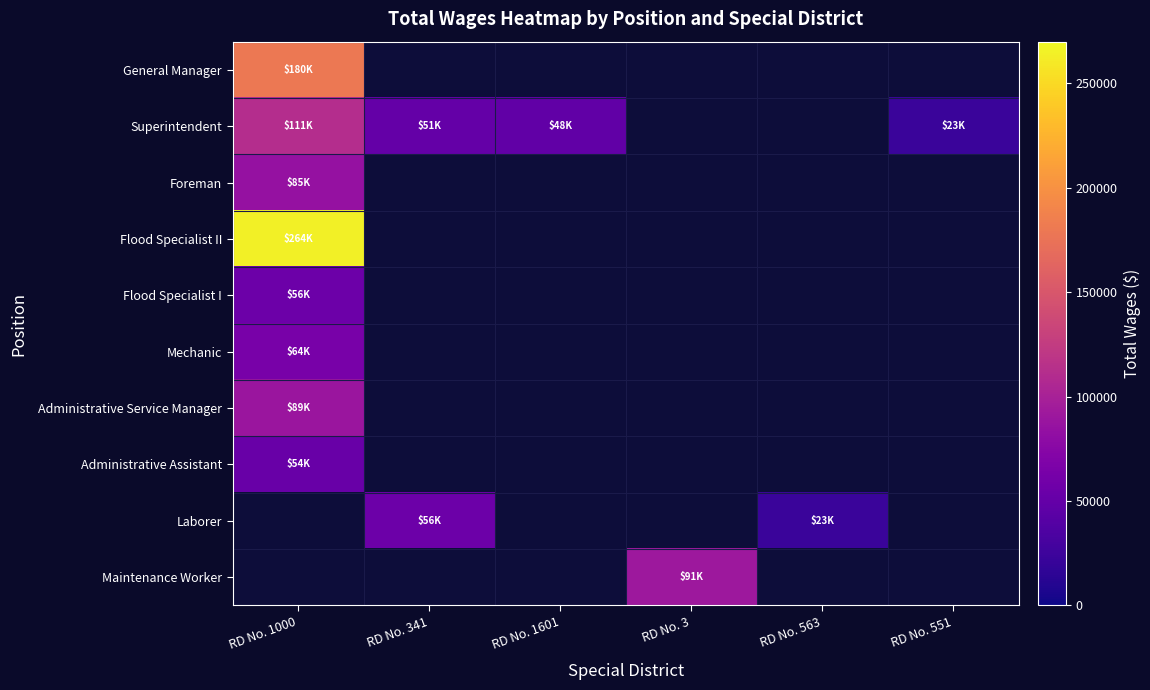

At how many categories does at least one series exceed 74583?

2